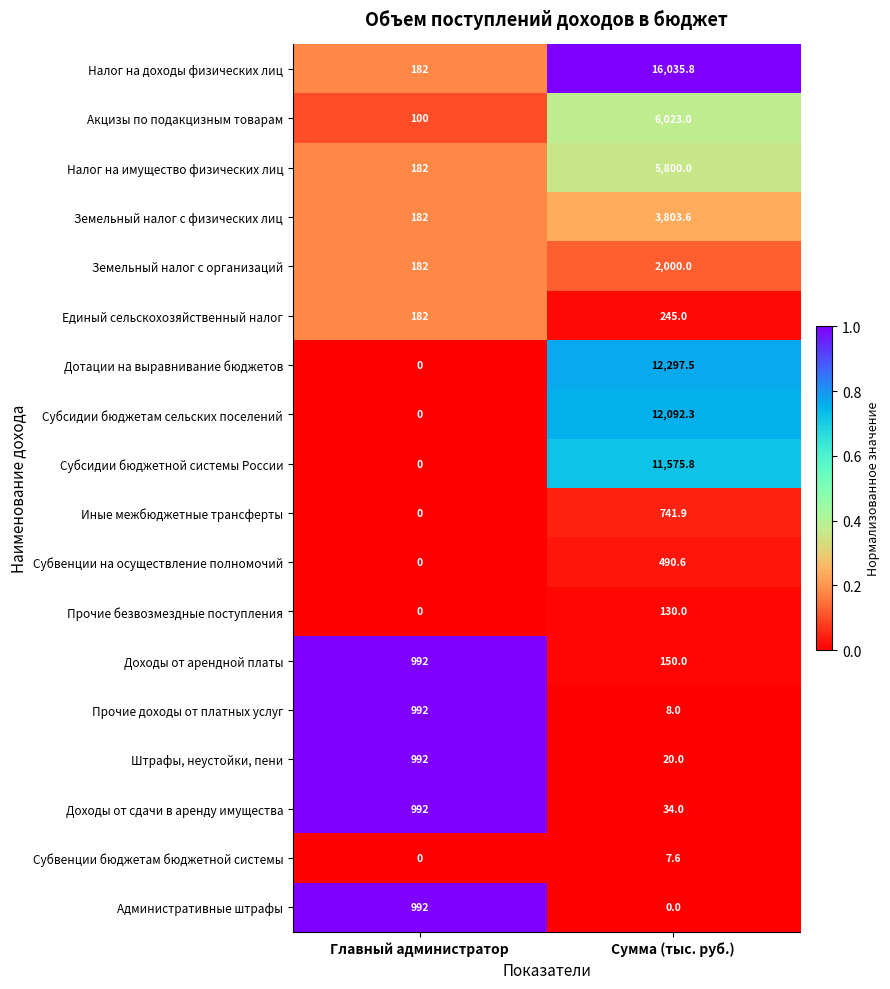

How many data points in Прочие доходы от платных услуг are less than 992?

1